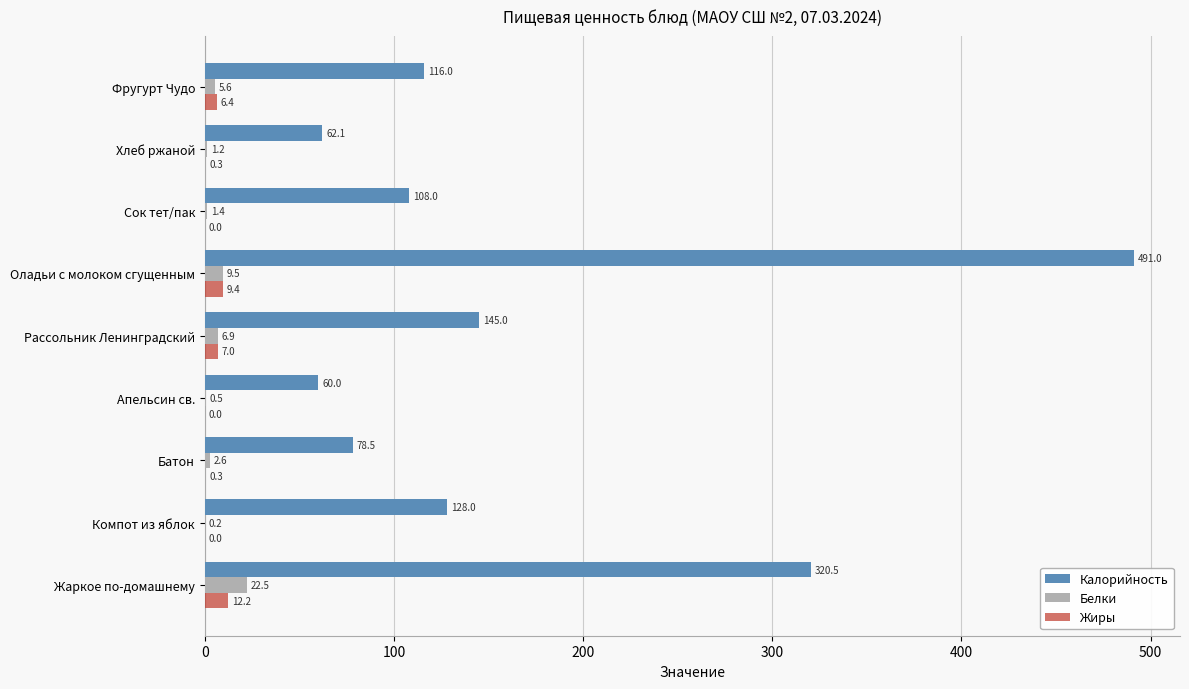

What is the maximum value shown in the chart?

491.0